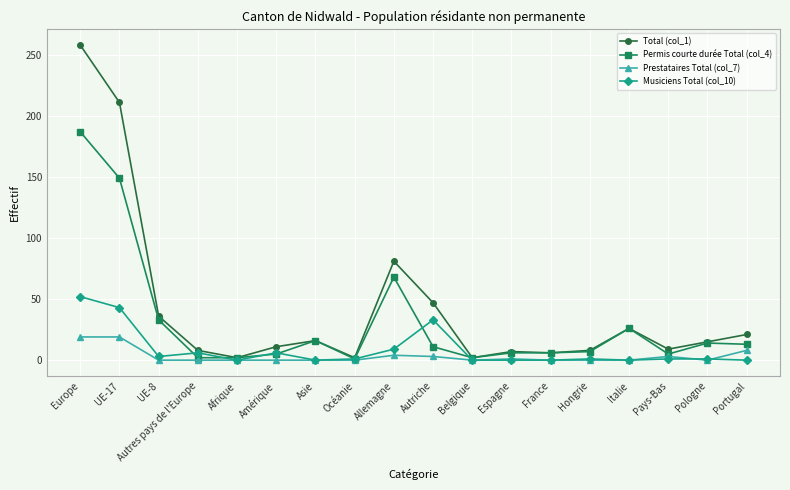

How many distinct data groups are displayed?

4